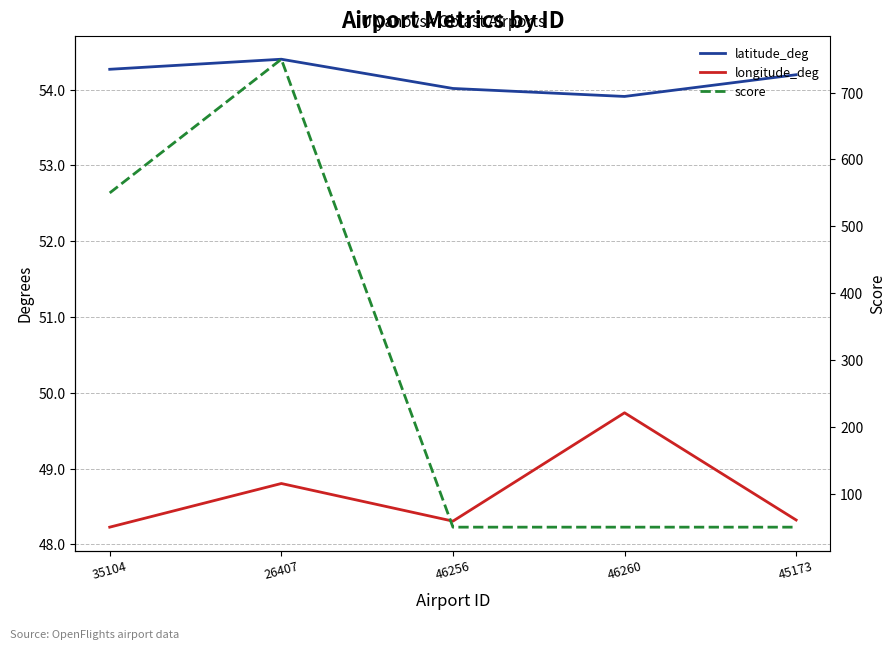

How many series are shown in this chart?

3